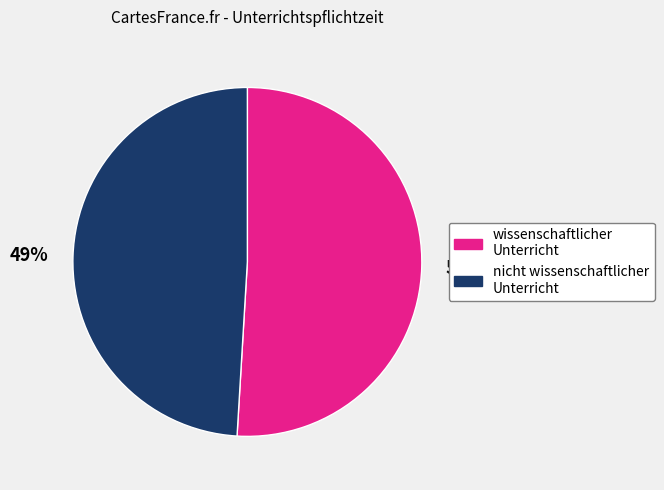

Is there any slice that represents more than half of the pie?

Yes